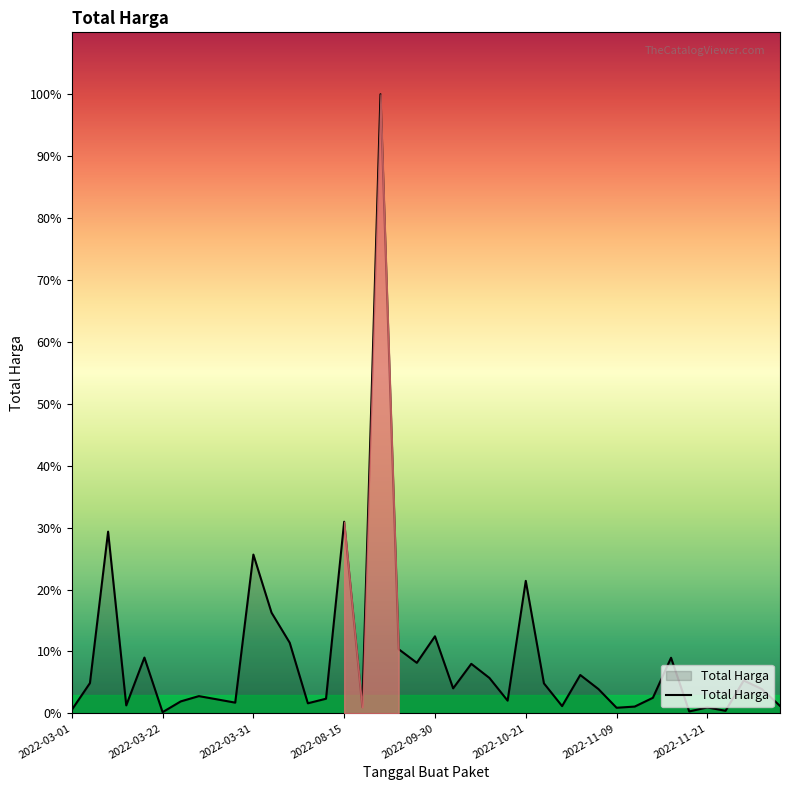

Reading left to right, list all the values displayed in this chart.

6936000	59935000	359500000	15787200	110389990	2395750	23680800	34132505	27720000	21231000	314121780	199200000	139800000	19950000	29000000	379075000	12000000	1224682000	127000000	100000000	152477000	49478000	98000000	70000000	25200000	262118150	59375000	14400000	75920000	48140000	11100000	13442000	30800000	110000000	3825000	11800000	5093000	65000000	48140000	14750000